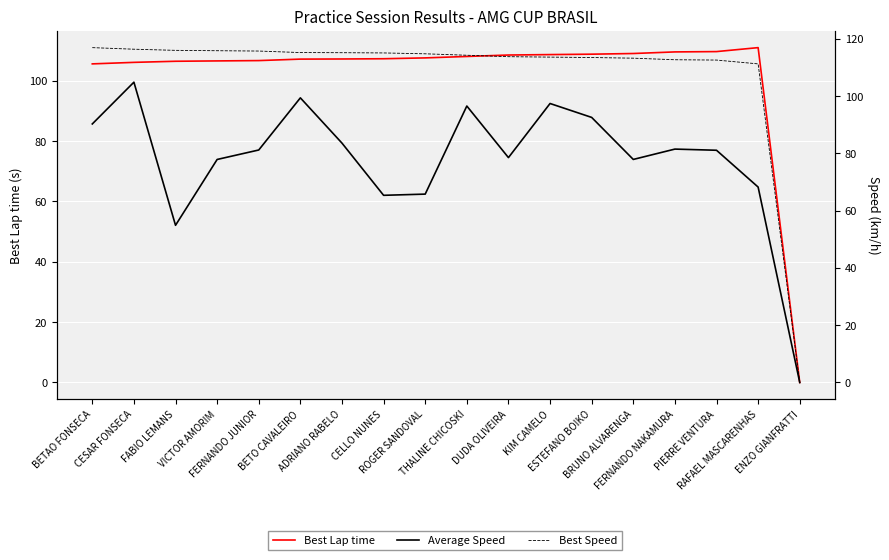

Reading right to left, extract all data points from this chart.

Best Lap time: 0.0	111.0	109.7	109.5	109.0	108.8	108.7	108.5	108.0	107.6	107.3	107.2	107.2	106.7	106.6	106.4	106.1	105.6
Average Speed: 0.0	68.3	81.1	81.5	77.9	92.6	97.4	78.5	96.6	65.8	65.4	83.6	99.4	81.2	77.9	54.9	104.9	90.3
Best Speed: 0.0	111.3	112.6	112.7	113.3	113.5	113.6	113.8	114.3	114.8	115.1	115.2	115.2	115.8	115.9	116.0	116.4	117.0